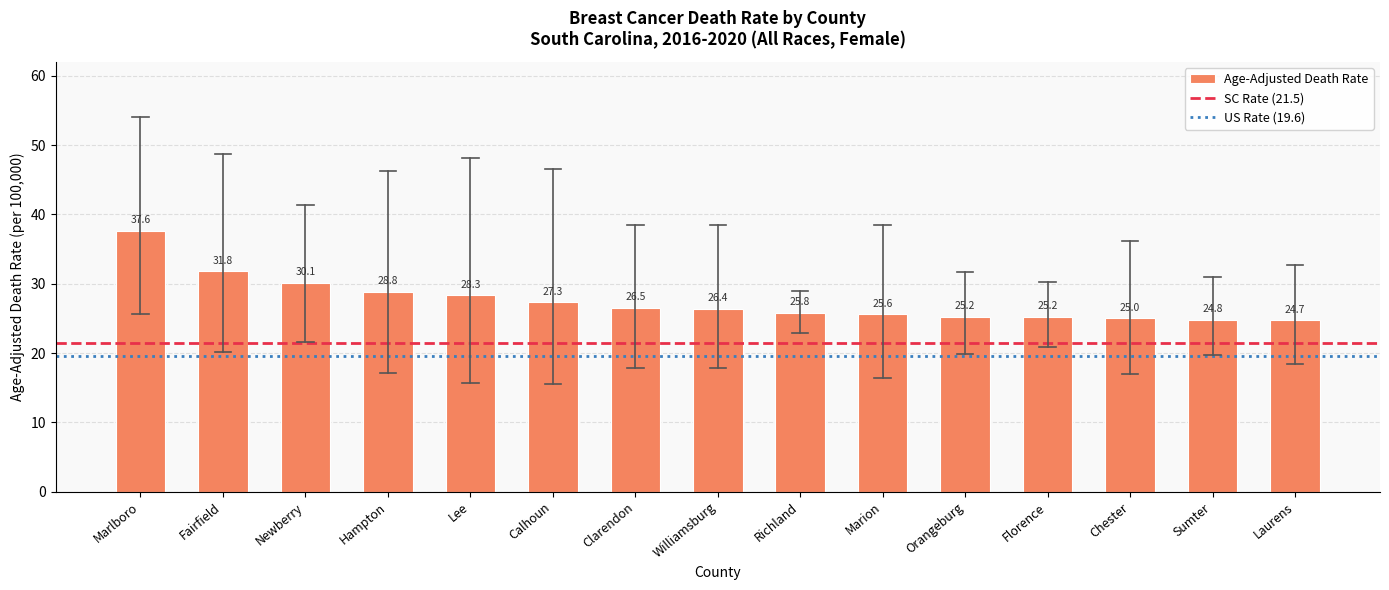

True or false: the data shows 25.0 at Chester.

True